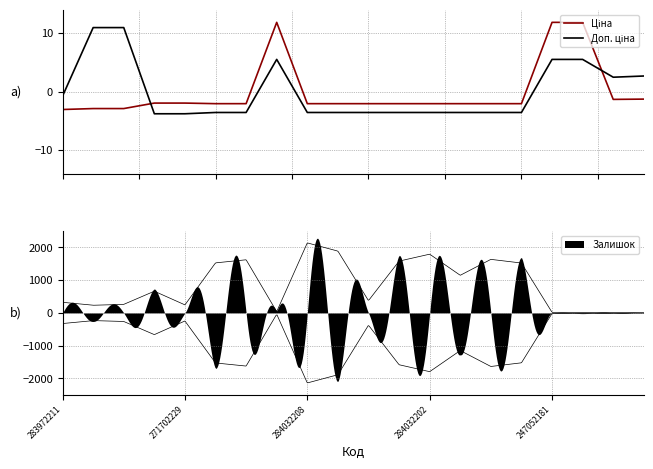

True or false: Ціна has more than 0 points higher than both neighbors.

True